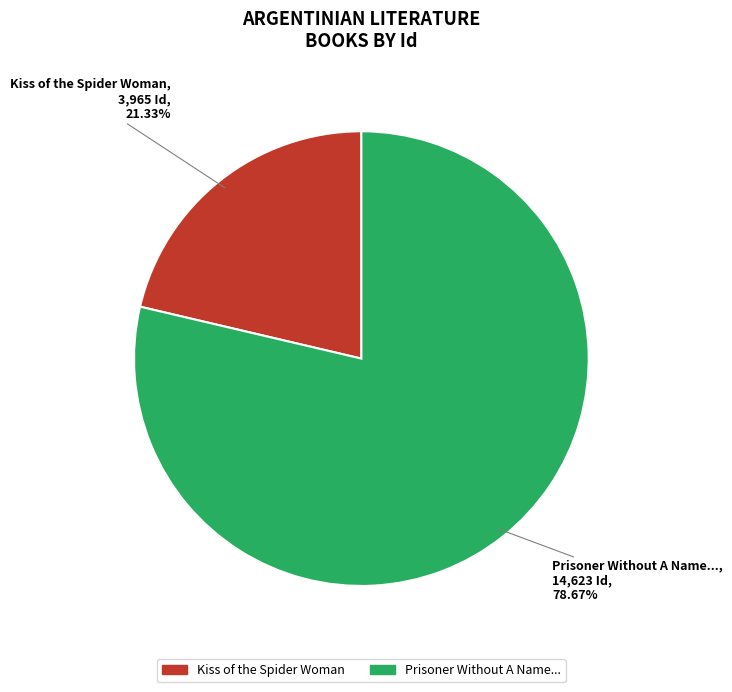

Is there any slice that represents more than half of the pie?

Yes